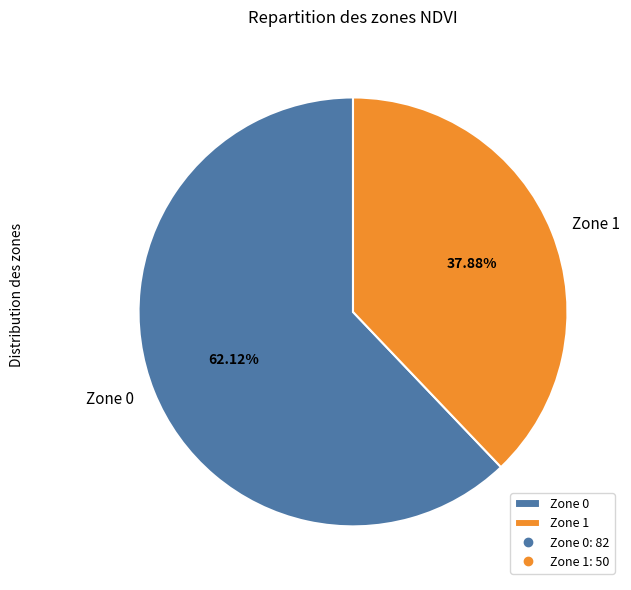

What percentage is the Zone 0 slice, to the nearest percent?

62%